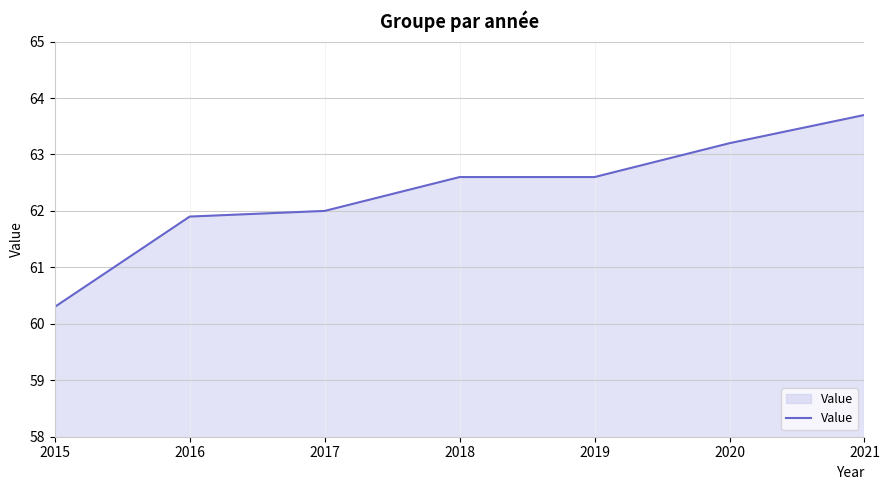

What is the average value?

62.3